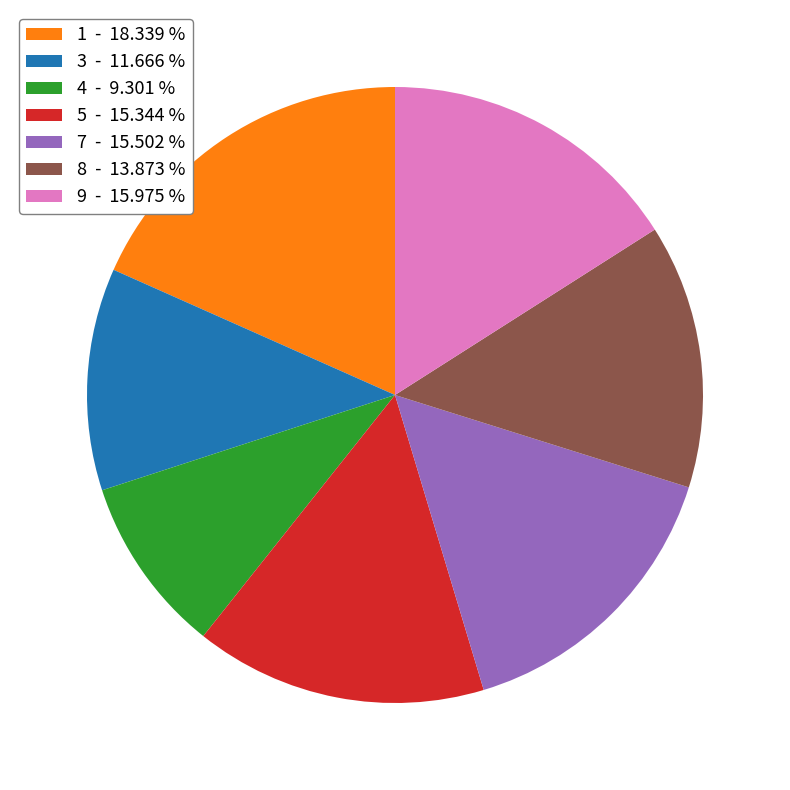

Is there a majority slice in this chart?

No